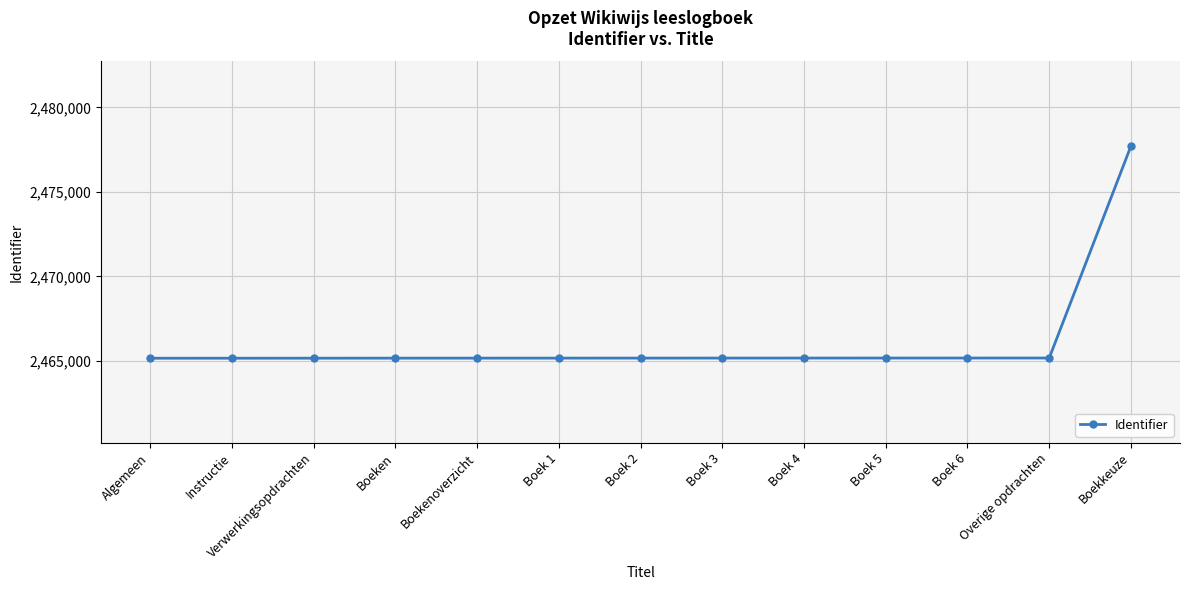

What is the value of the 1st point from the left?

2465166